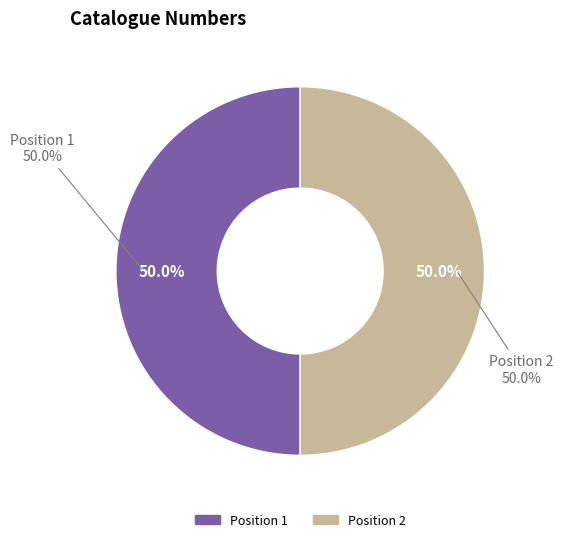

What percentage is NOT represented by 1?

50.0%